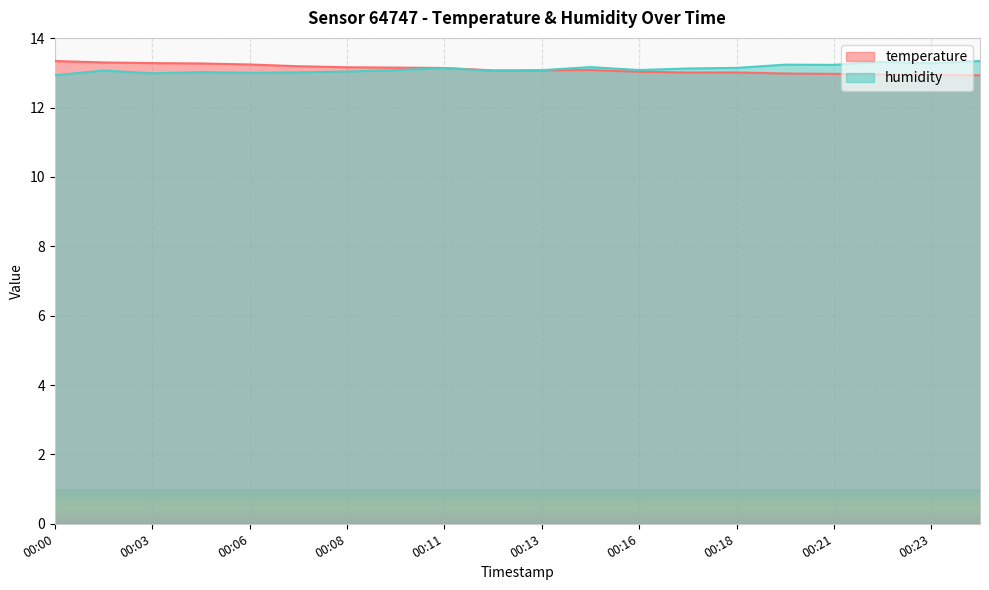

Where is the first local maximum for temperature?

00:14